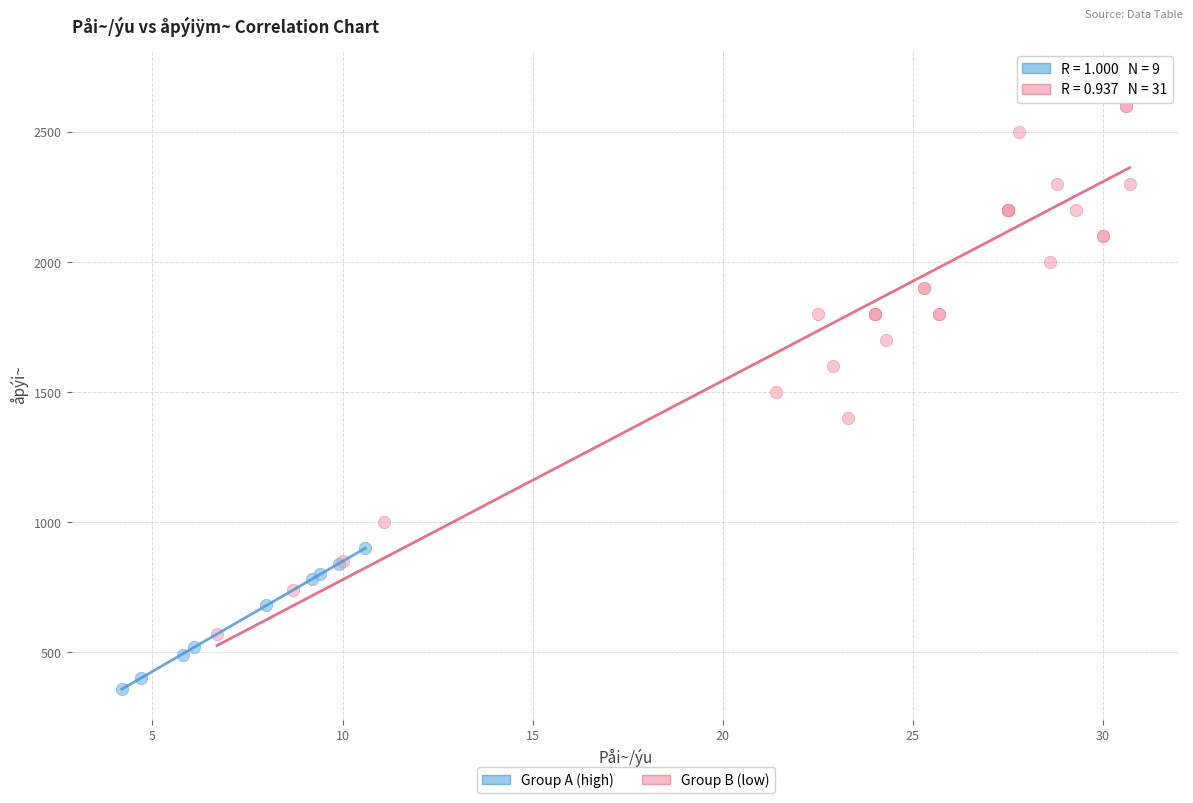

Which series reaches the maximum Y coordinate?

Group B (low)